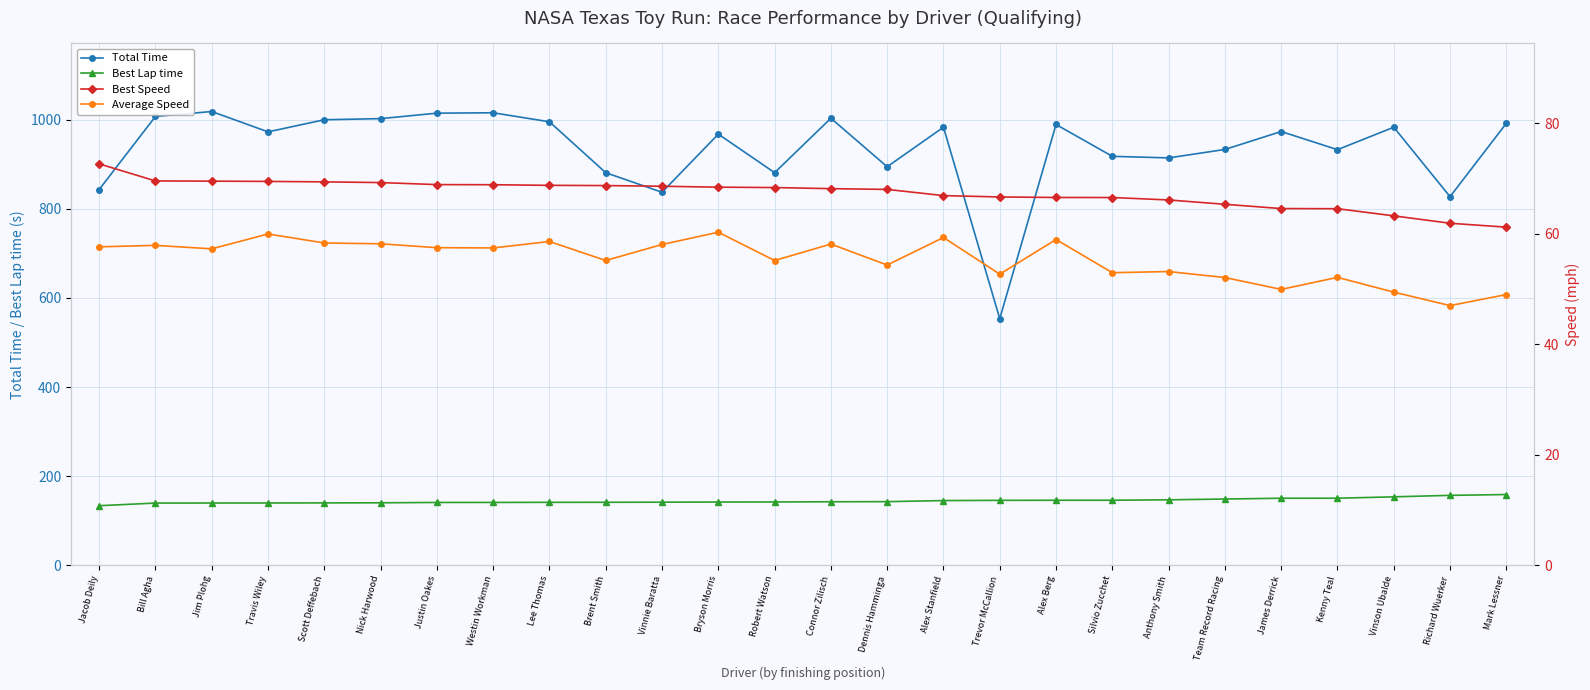

Rank the categories by Best Lap time value from lowest to highest.

Jacob Deily, Bill Agha, Jim Plohg, Travis Wiley, Scott Deffebach, Nick Harwood, Justin Oakes, Westin Workman, Lee Thomas, Brent Smith, Vinnie Baratta, Bryson Morris, Robert Watson, Connor Zilisch, Dennis Hamminga, Alex Stanfield, Trevor McCallion, Alex Berg, Silvio Zucchet, Anthony Smith, Team Record Racing, James Derrick, Kenny Teal, Vinson Ubalde, Richard Wuerker, Mark Lessner